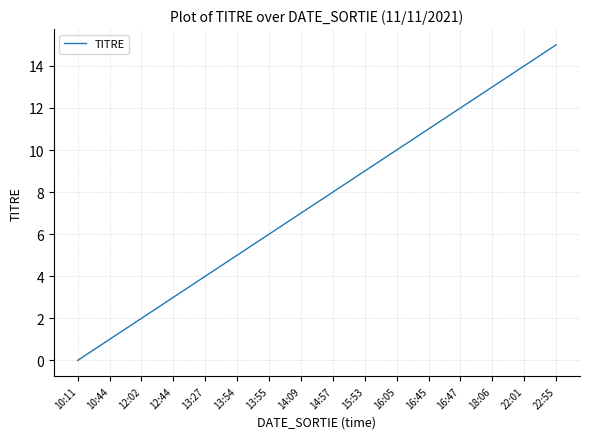

How many lines are shown in the chart?

1